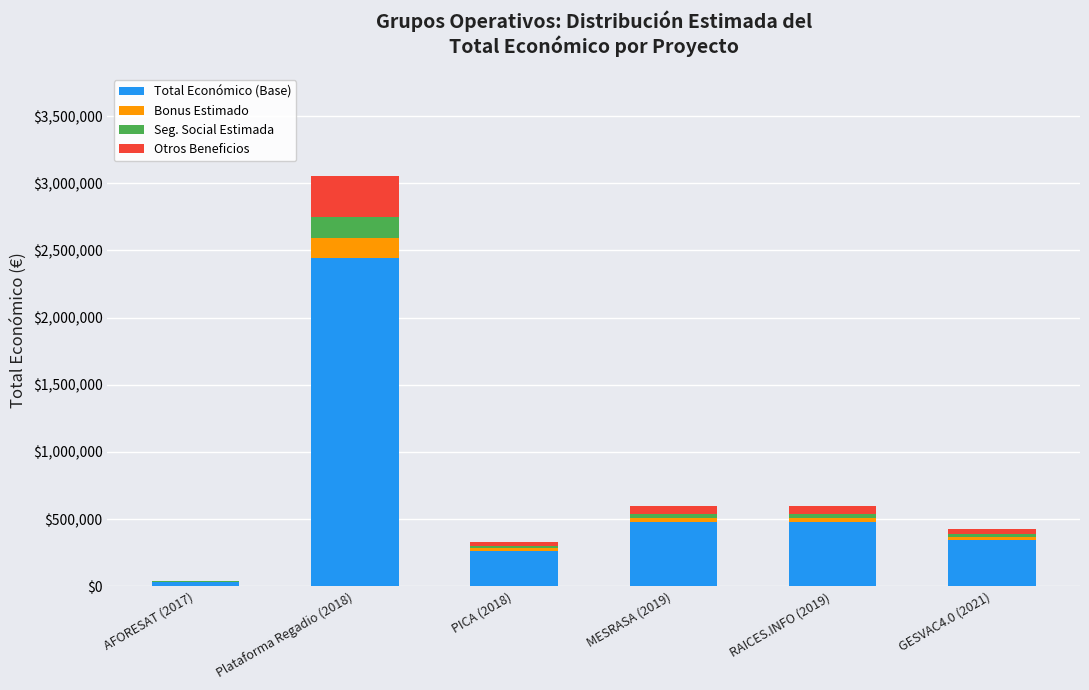

At which label does Total Económico (Base) reach its peak?

Plataforma Regadio (2018)